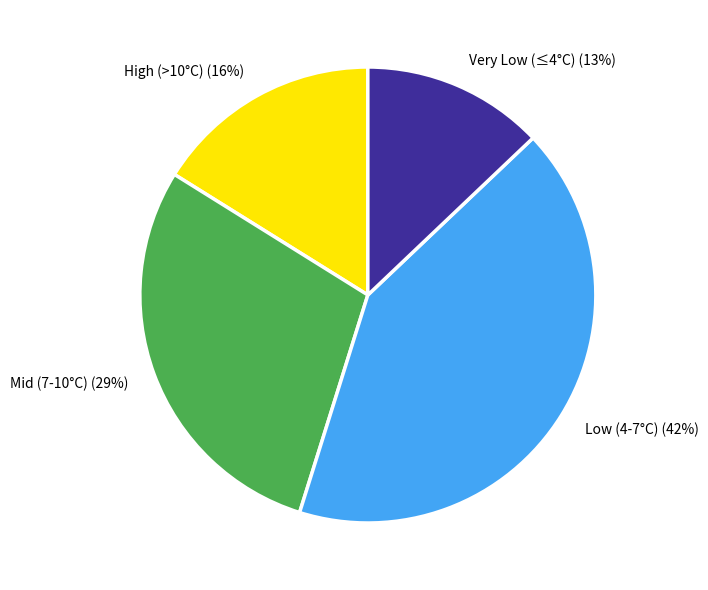

Is the sum of Mid (7-10°C) and Low (4-7°C) greater than half?

Yes